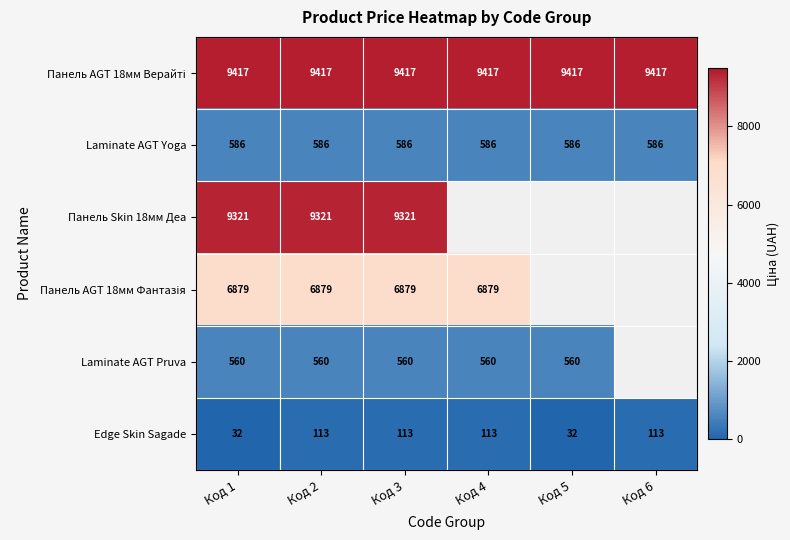

Which series changed the most between Код 1 and Код 3?

Edge Skin Sagade